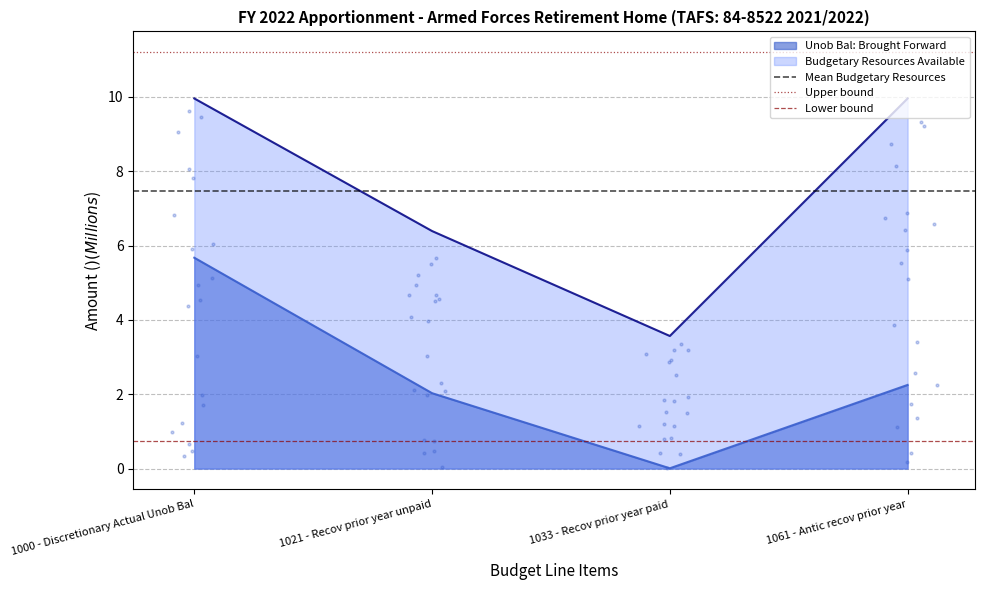

Is the value of Budgetary Resources Available at 1033 - Recov prior year paid greater than the value of Unob Bal: Brought Forward at 1061 - Antic recov prior year?

Yes